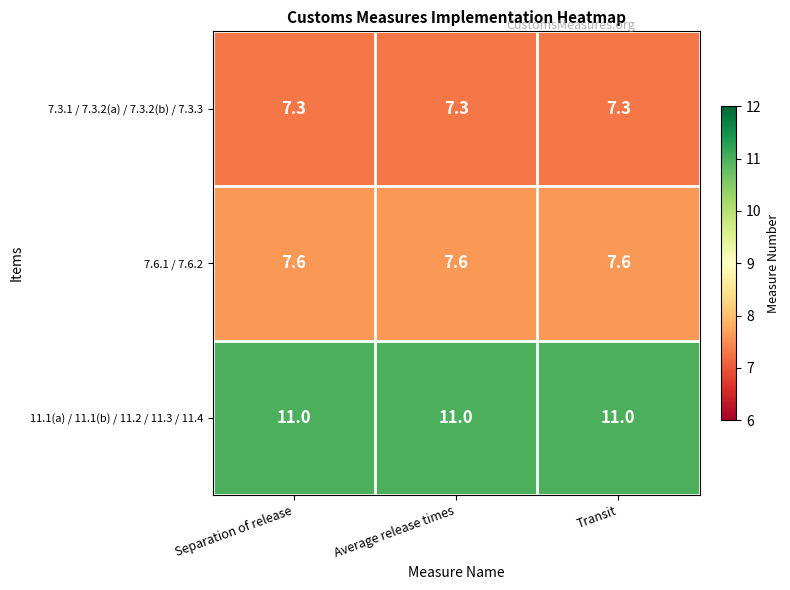

Rank the series at Separation of release from lowest to highest value.

7.3.1 / 7.3.2(a) / 7.3.2(b) / 7.3.3, 7.6.1 / 7.6.2, 11.1(a) / 11.1(b) / 11.2 / 11.3 / 11.4